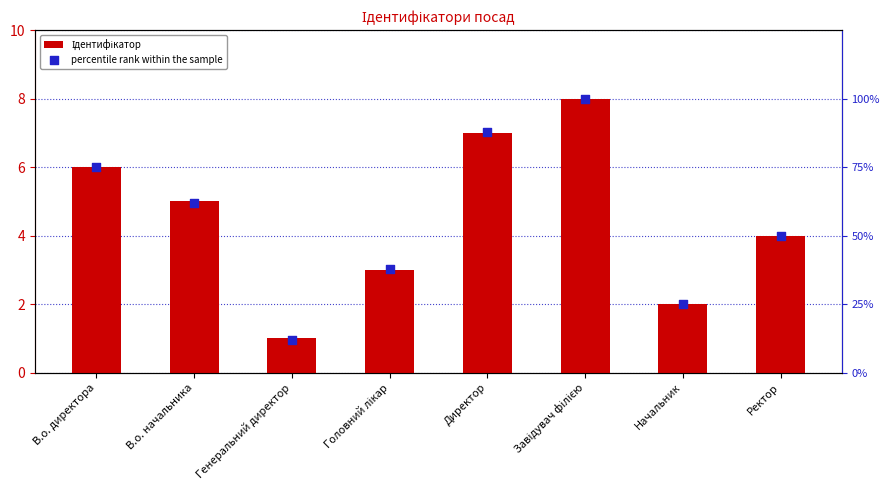

What are all the series names shown in the legend?

Ідентифікатор, percentile rank within the sample